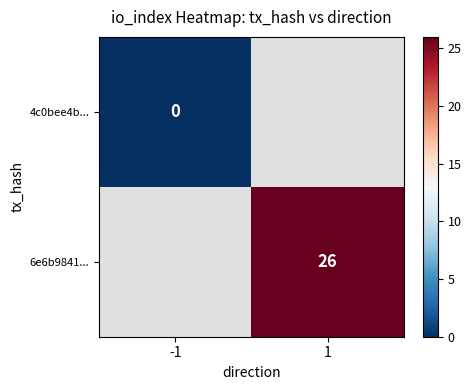

Which category has the lowest value across all series?

-1